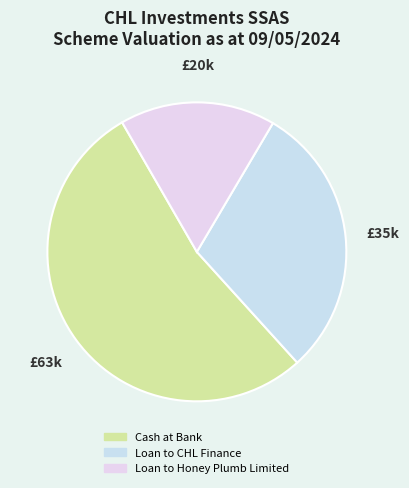

How many segments does this pie chart have?

3